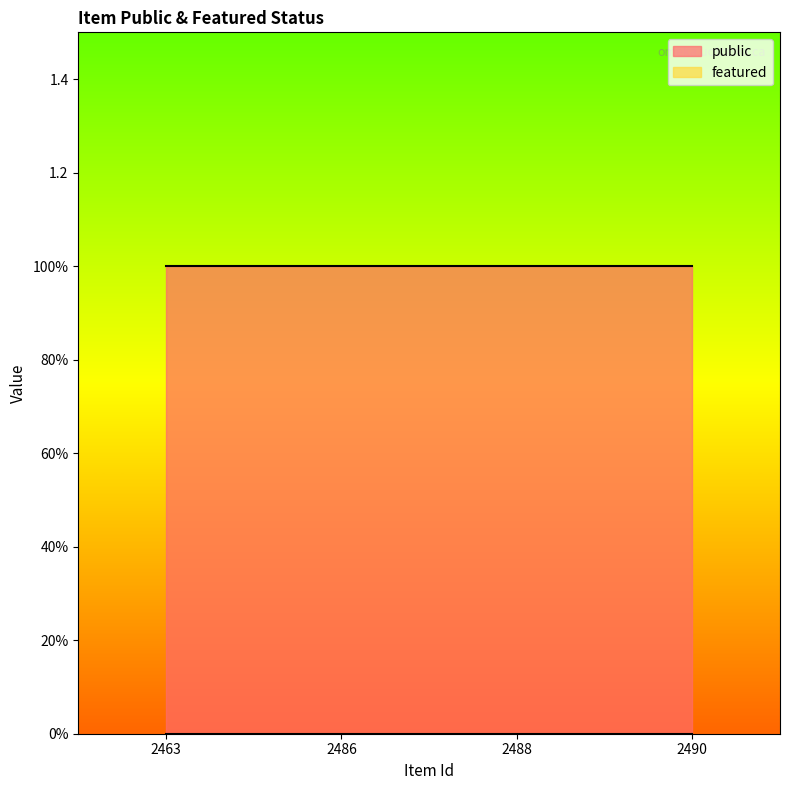

Between 2463 and 2486, which series saw the biggest shift?

public